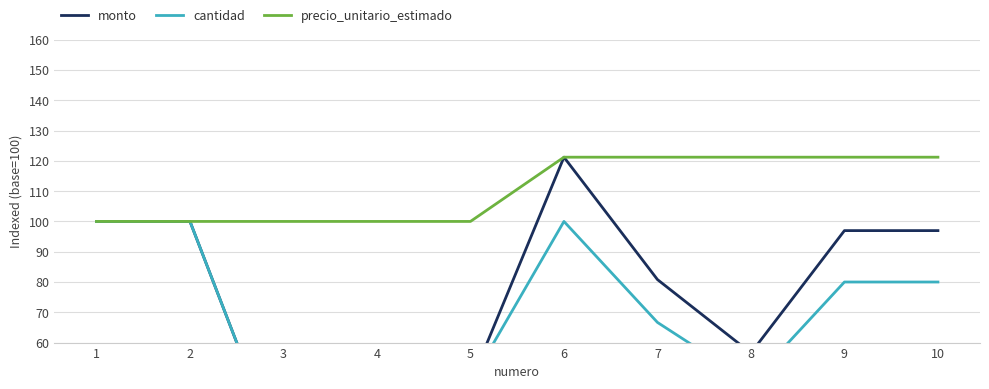

How many lines are shown in the chart?

3